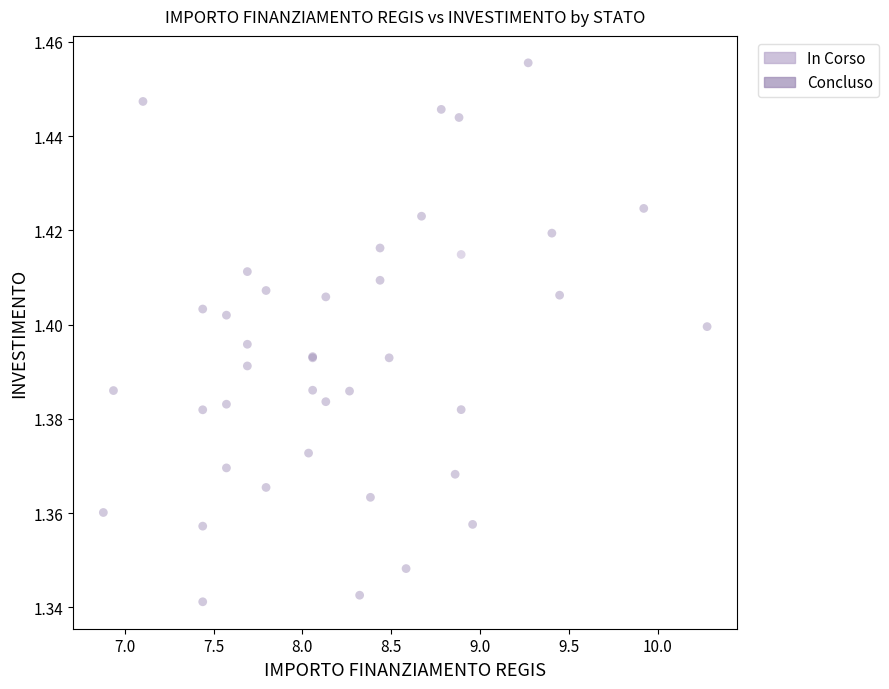

What are all the series names shown in the legend?

Concluso, In Corso